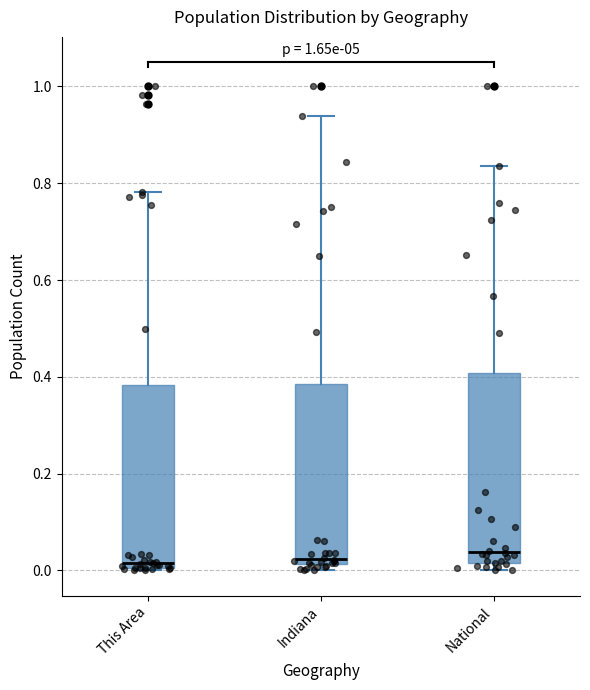

Where is the upper edge of the box for This Area on the y-axis? The values are not printed on the chart, so give them approximately, as read against the axis.

0.38